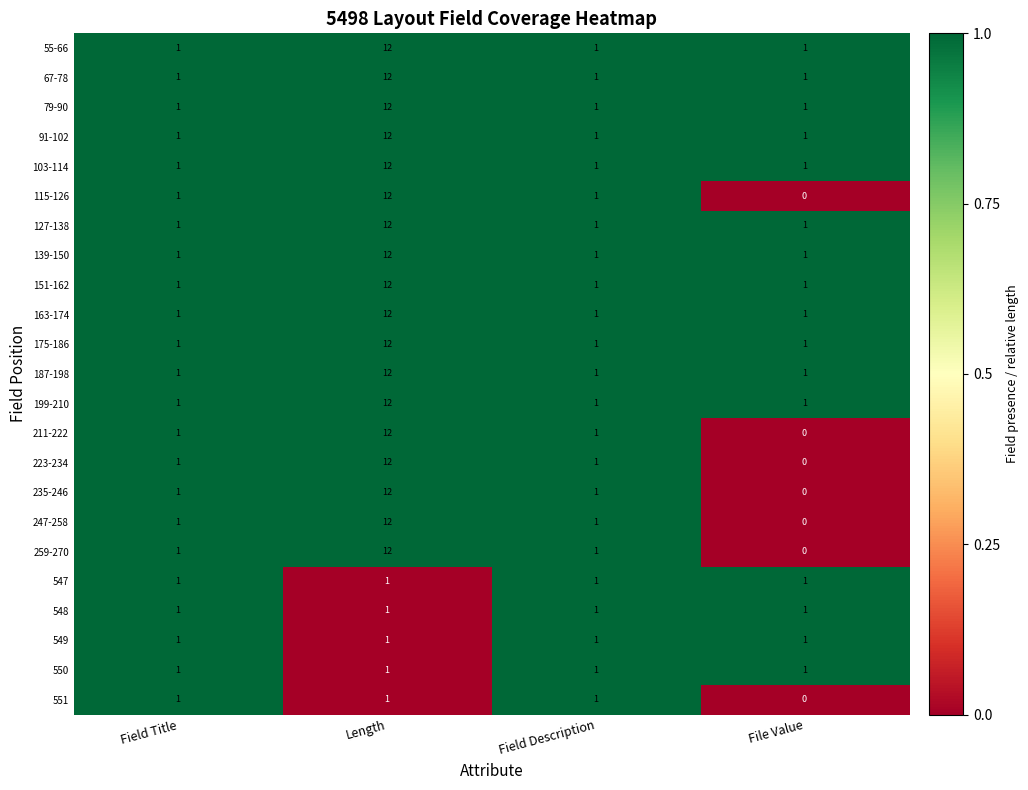

How many series are shown in this chart?

23